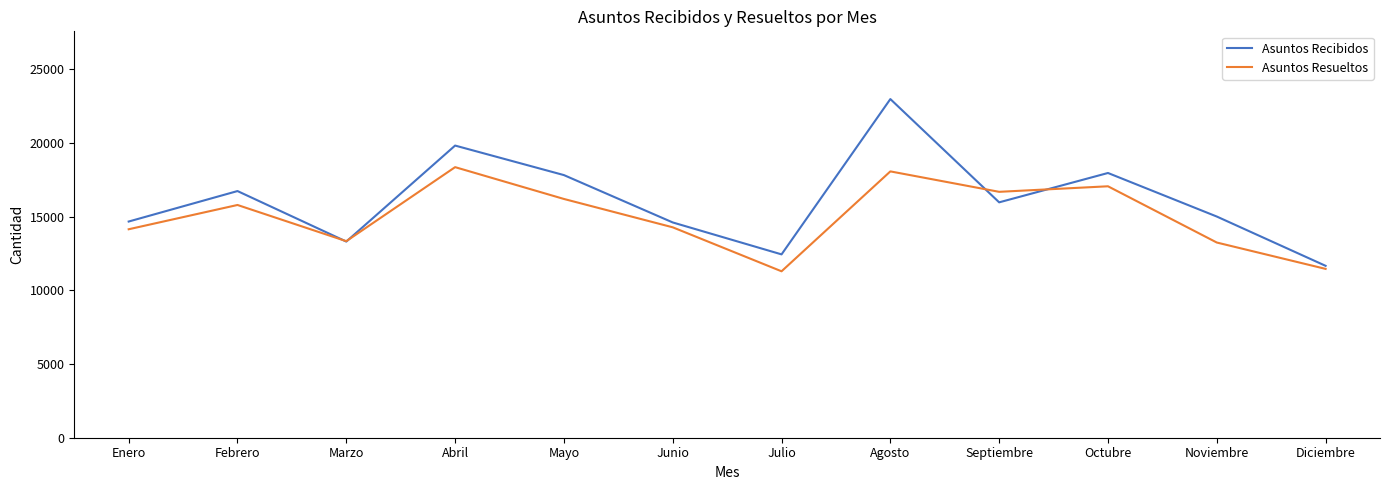

What is the difference between the maximum and minimum values in the Asuntos Recibidos series?

11311